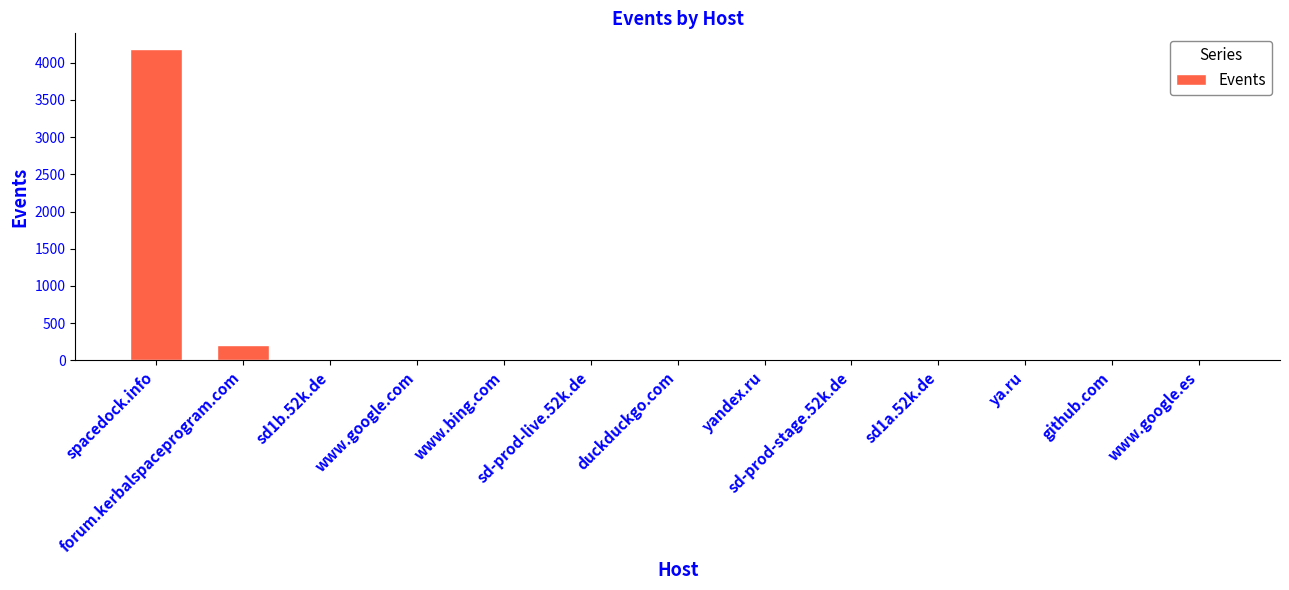

What is the greatest value displayed?

4187